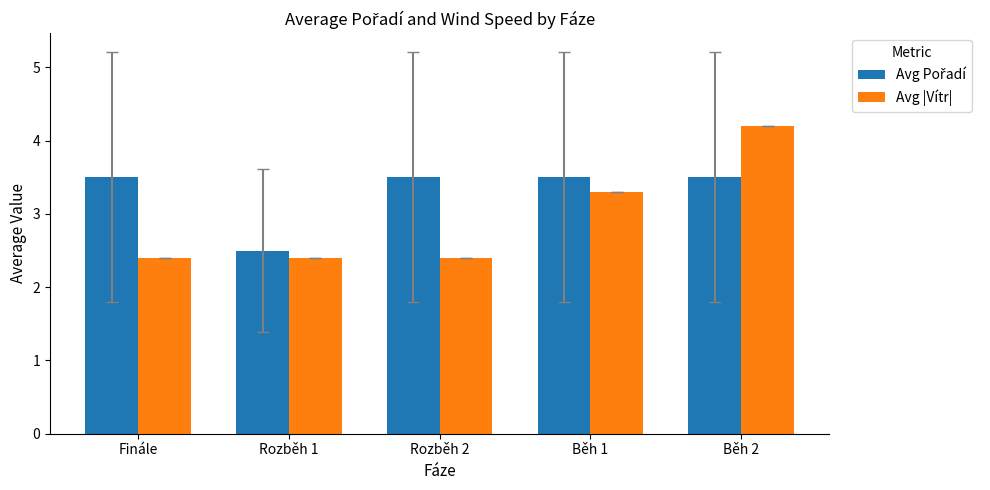

What is the difference between the Avg |Vítr| values at Běh 1 and Rozběh 1?

0.9